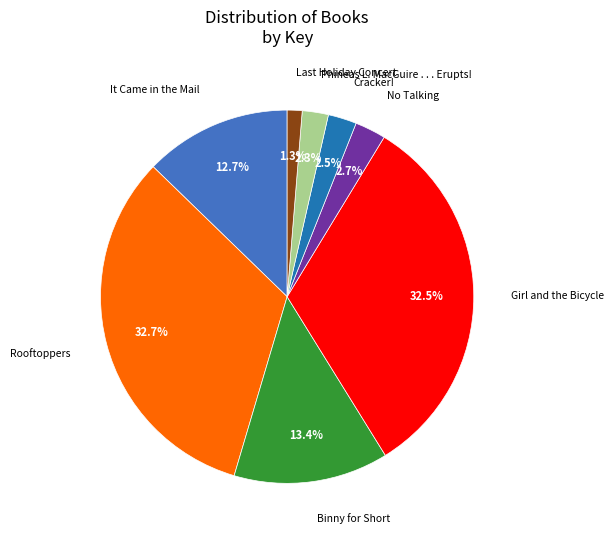

To the nearest percent, what is the average slice percentage?

12%